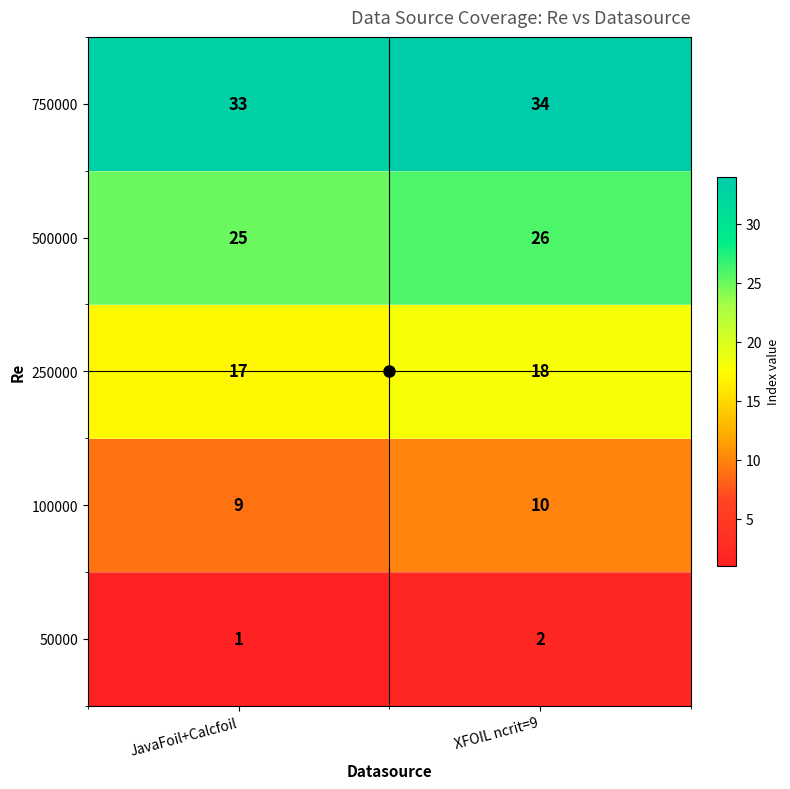

What is the sum of all 750000 values?

67